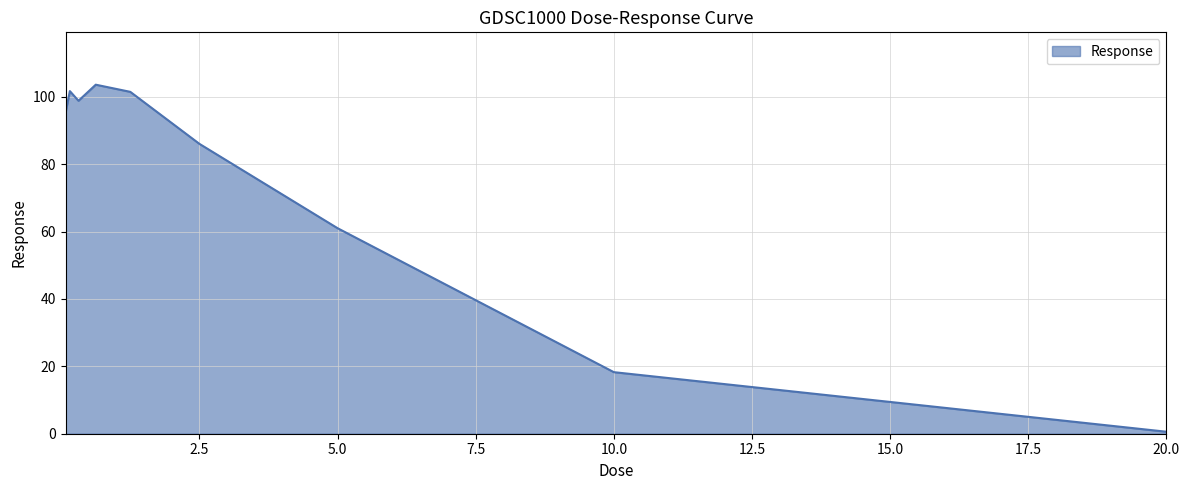

What is the greatest value displayed?

103.6